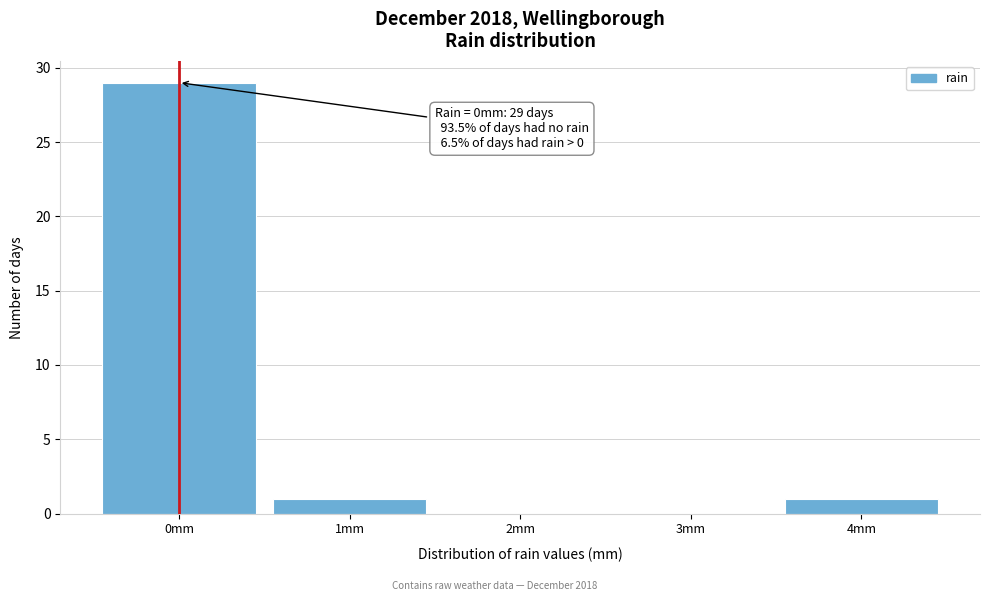

Which range on the x-axis has the tallest bar?

-0.5 to 0.5